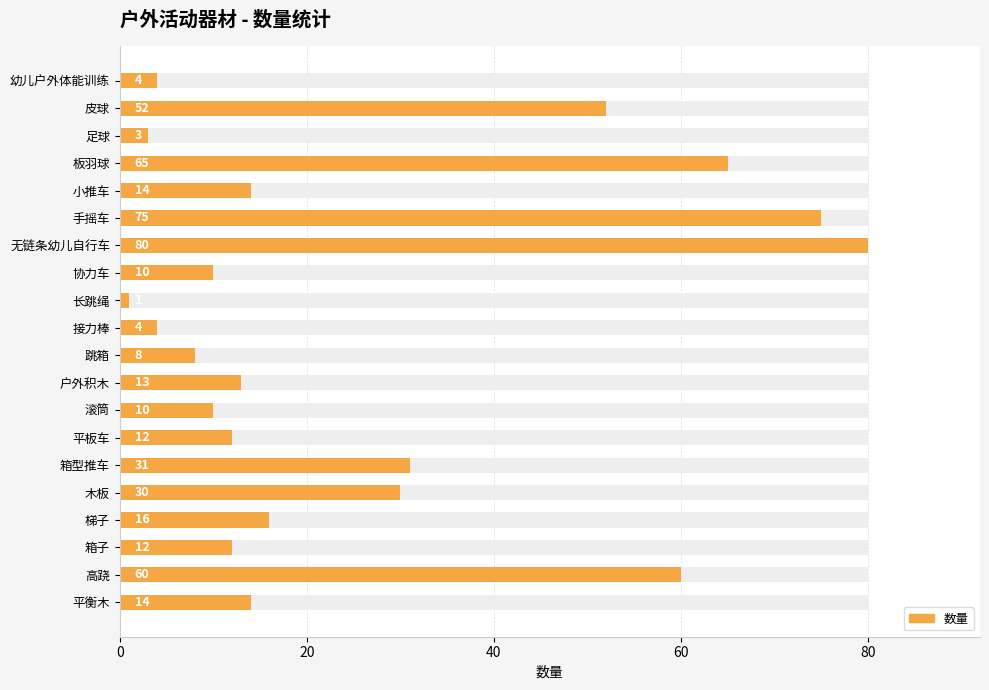

What is the value of the 4th bar from the left?

65